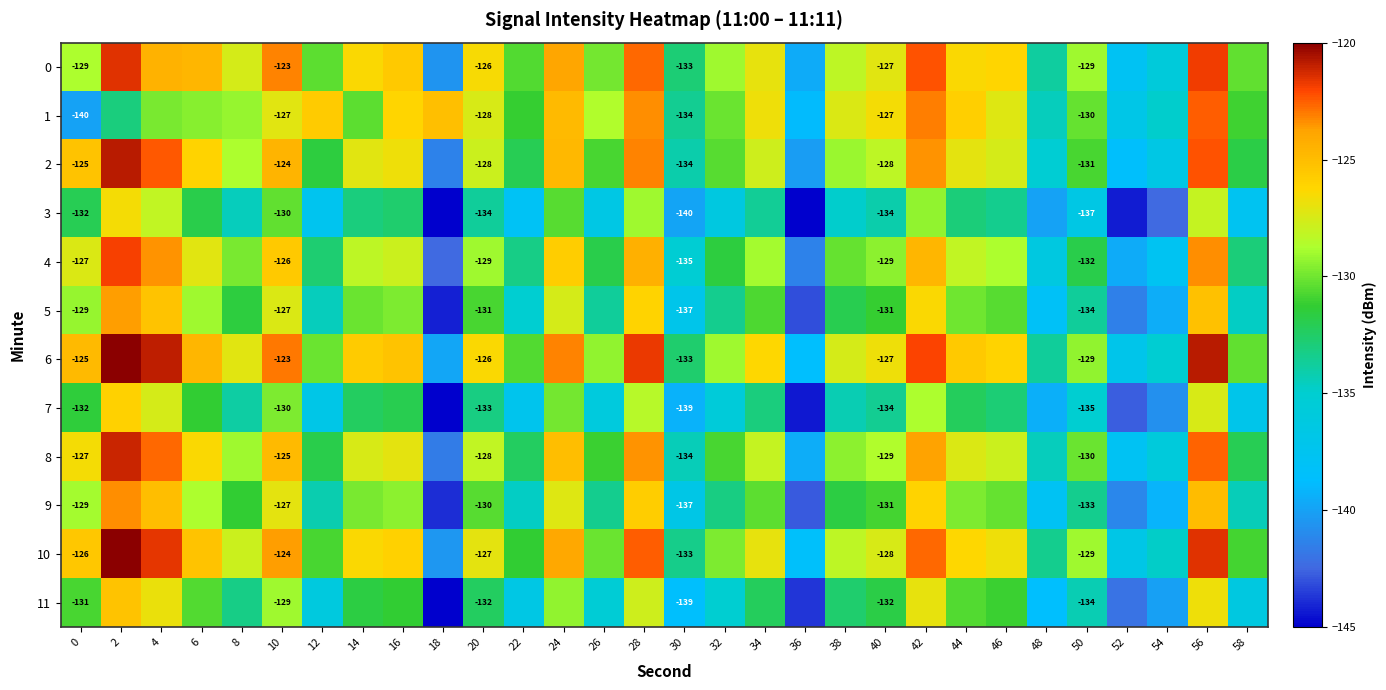

What is the average value of the 2 series?

-129.2